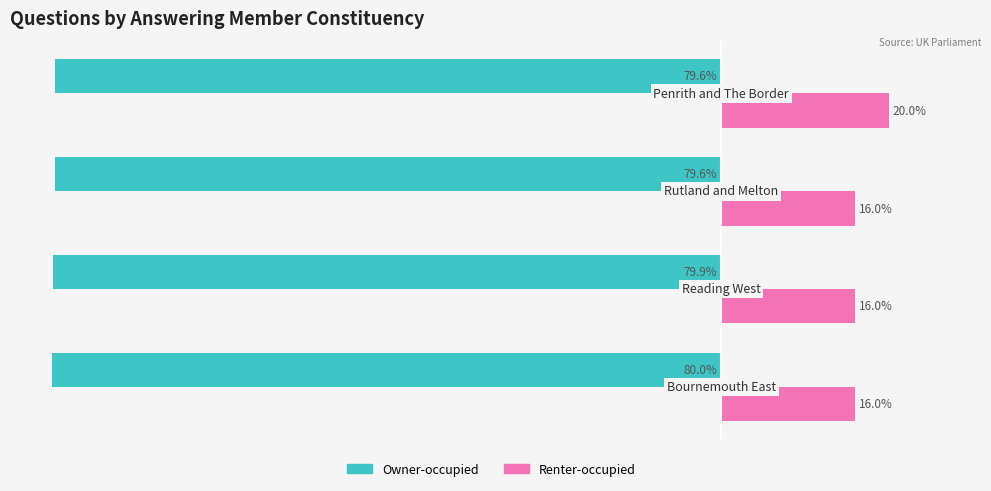

Which series has the largest range (max minus min)?

Renter-occupied